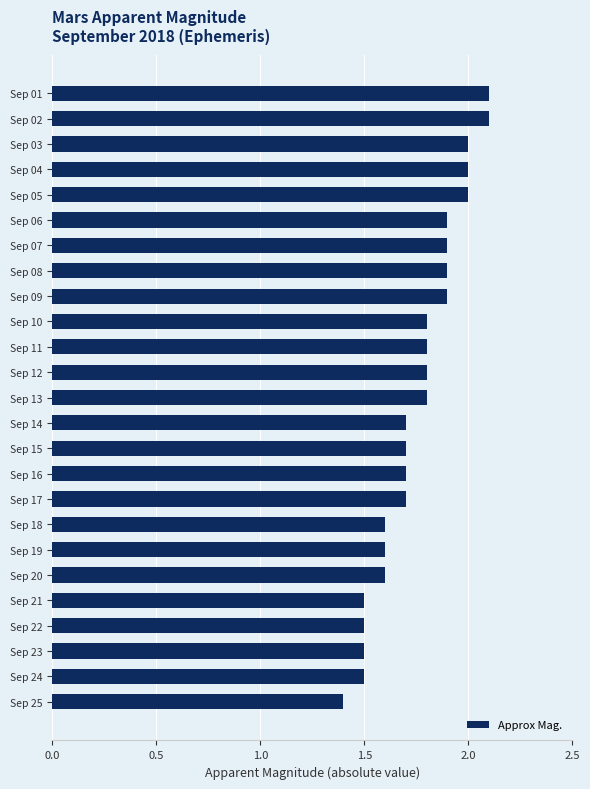

What is the sum of all values?

44.0